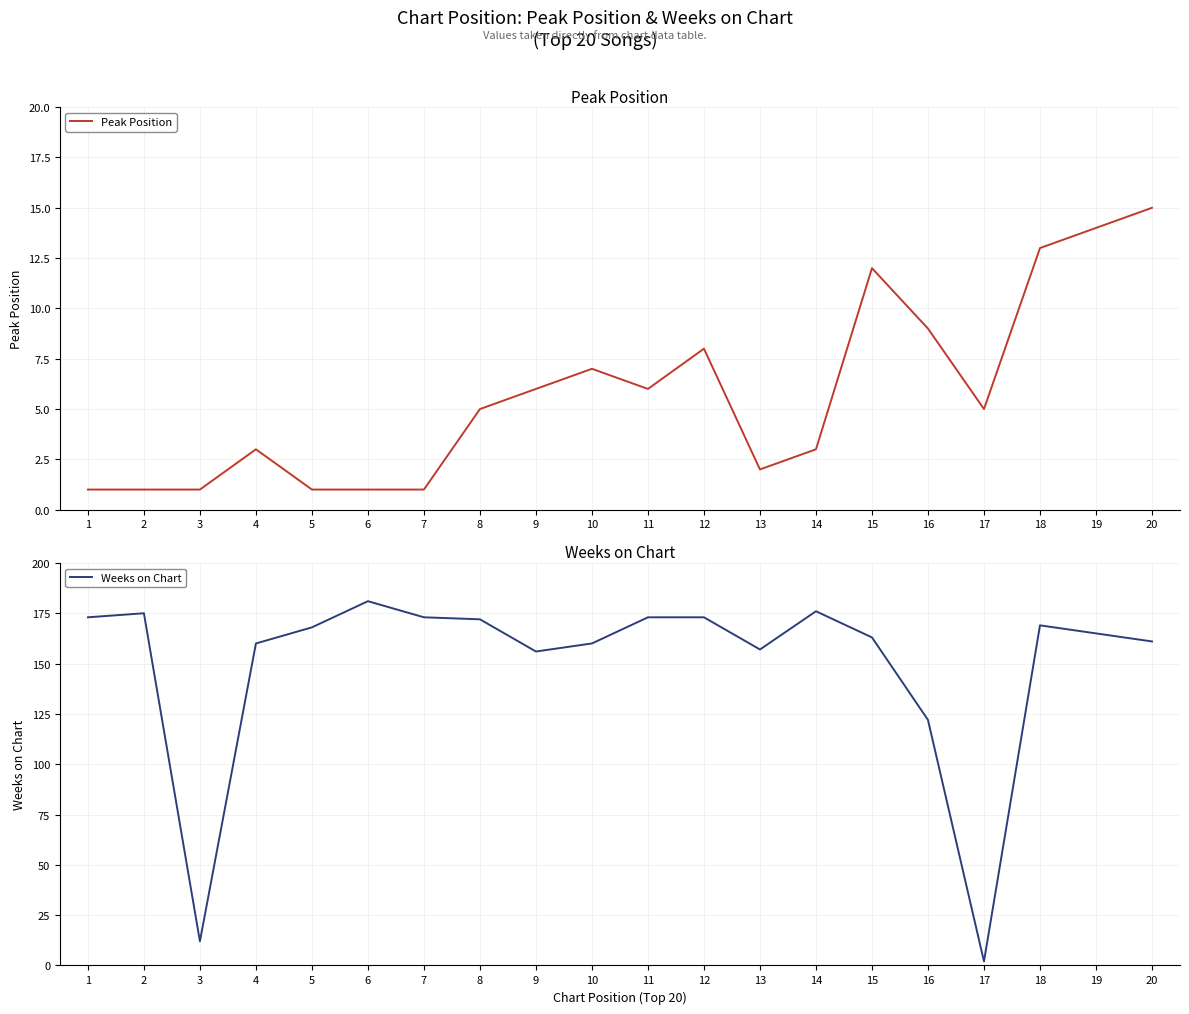

What are all the series names shown in the legend?

Peak Position, Weeks on Chart